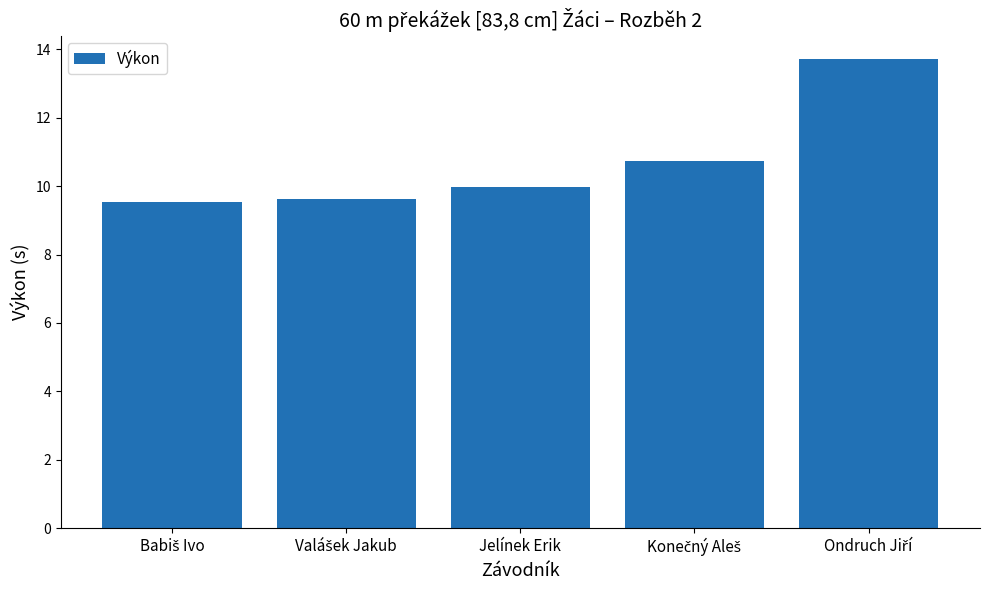

What is the minimum value shown in the chart?

9.5